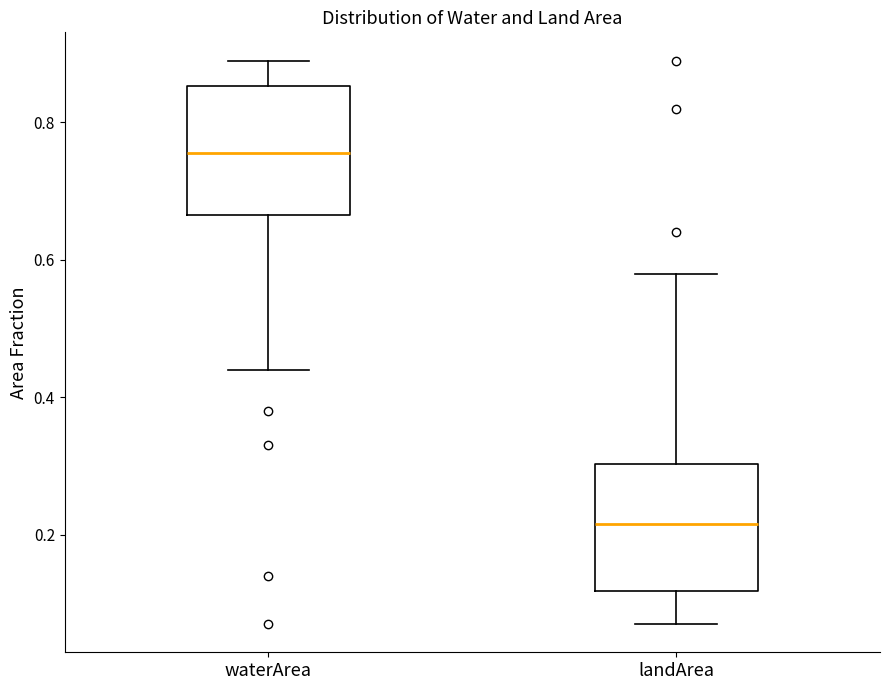

Which box has the highest median line?

waterArea